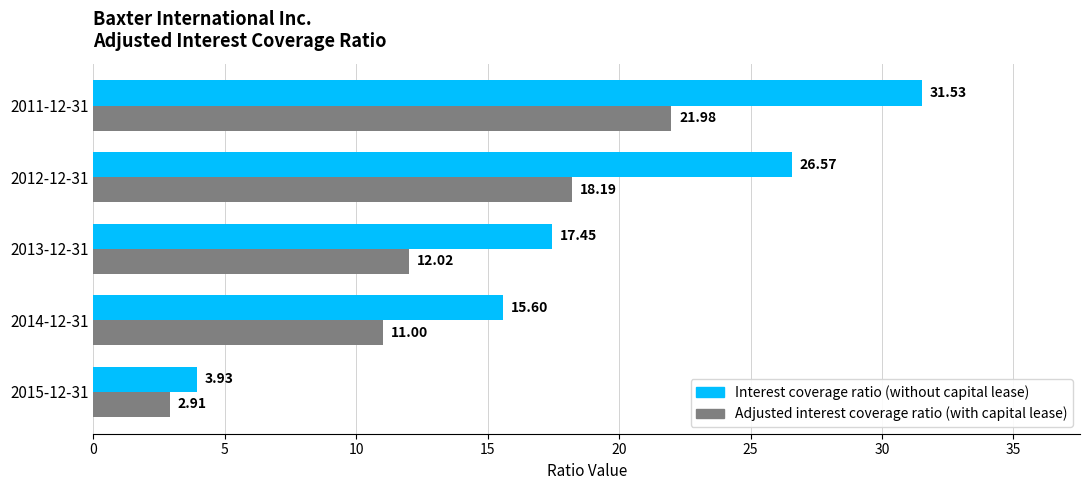

How many series are shown in this chart?

2